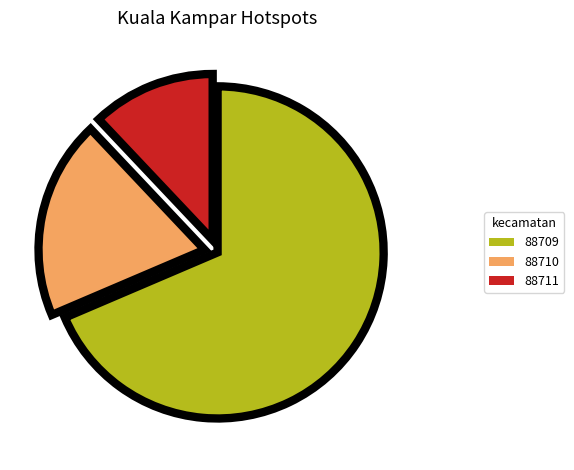

Does any single category account for the majority?

Yes